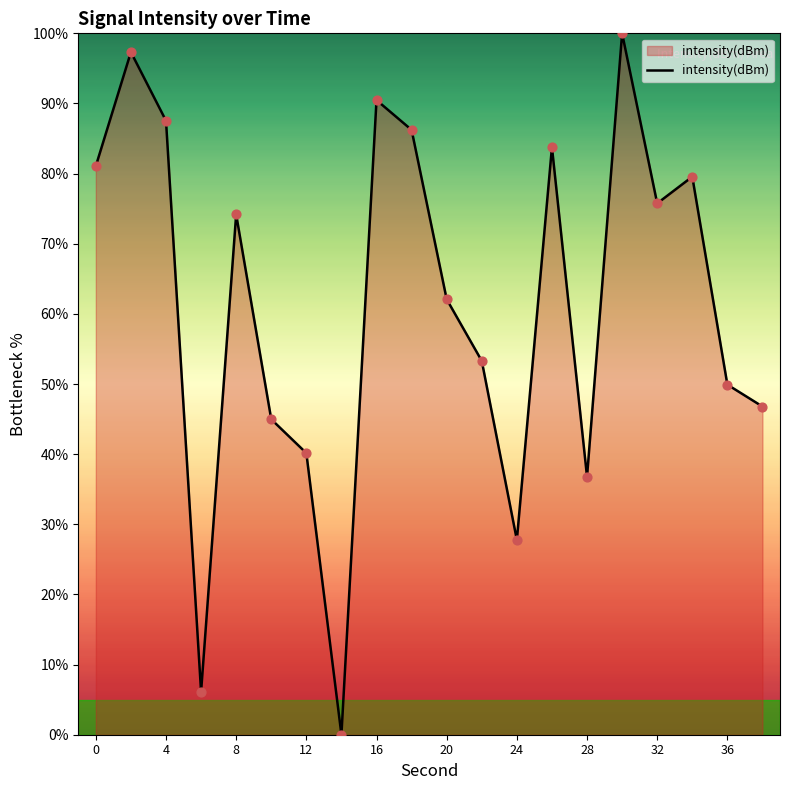

What is the maximum value shown in the chart?

100.0